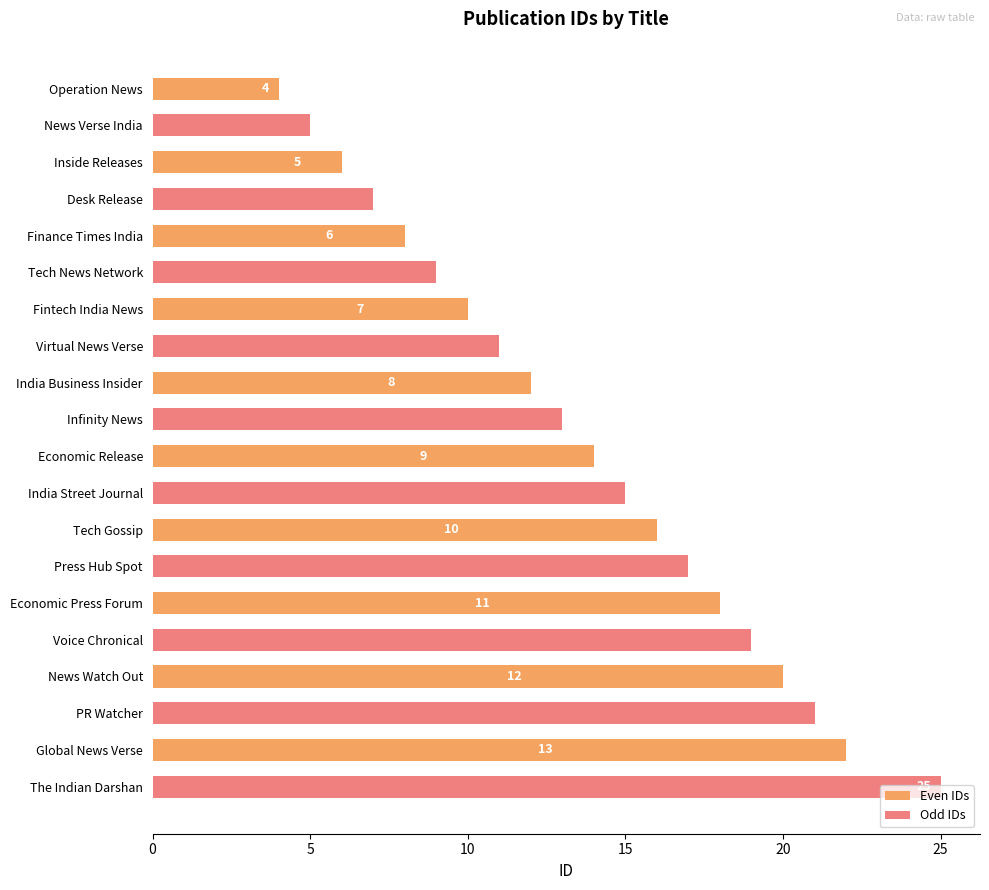

What is the sum of all Odd IDs values?

142